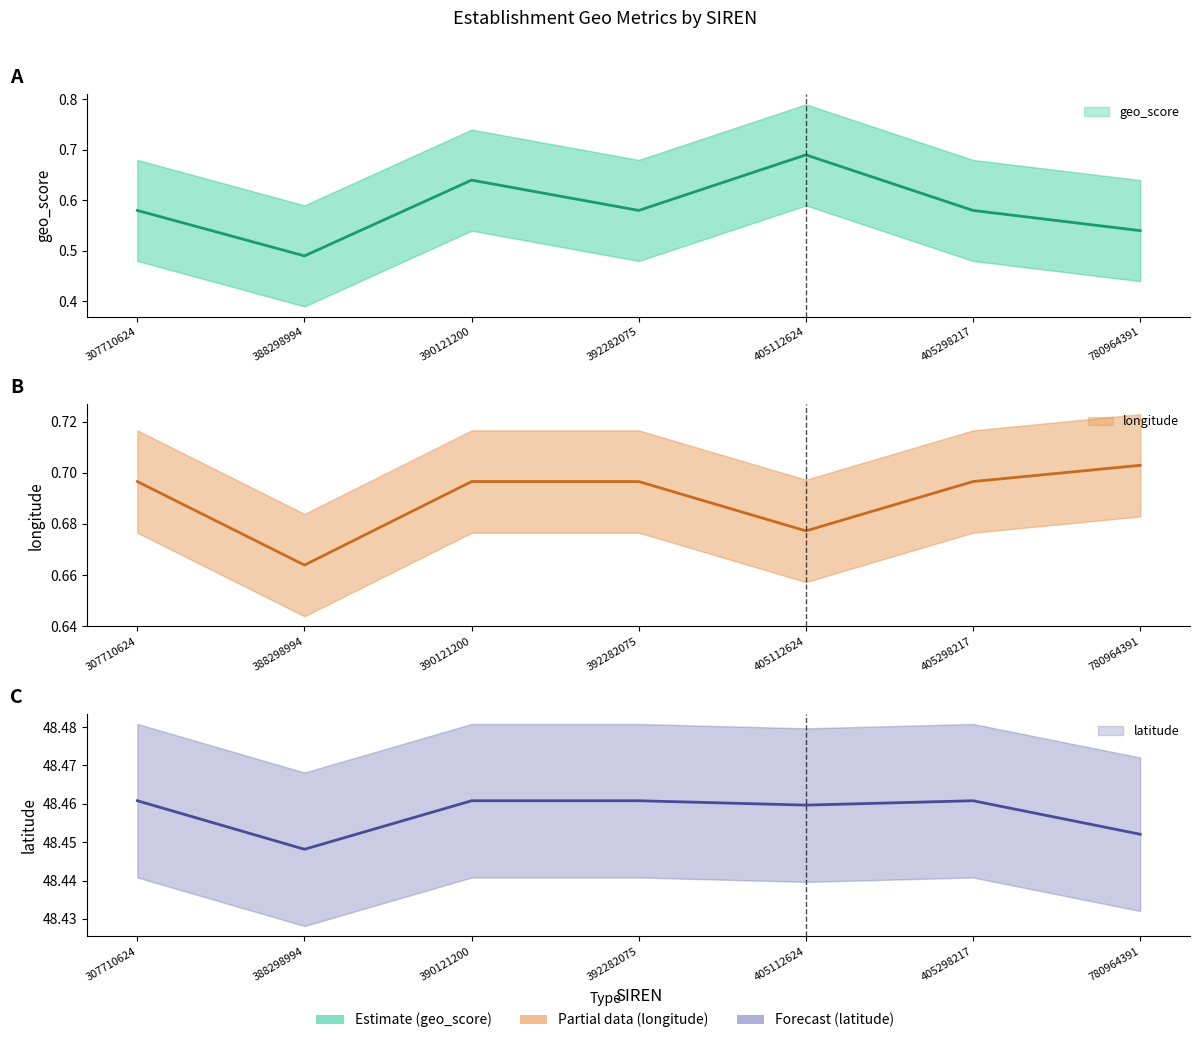

What are all the series names shown in the legend?

geo_score, longitude, latitude